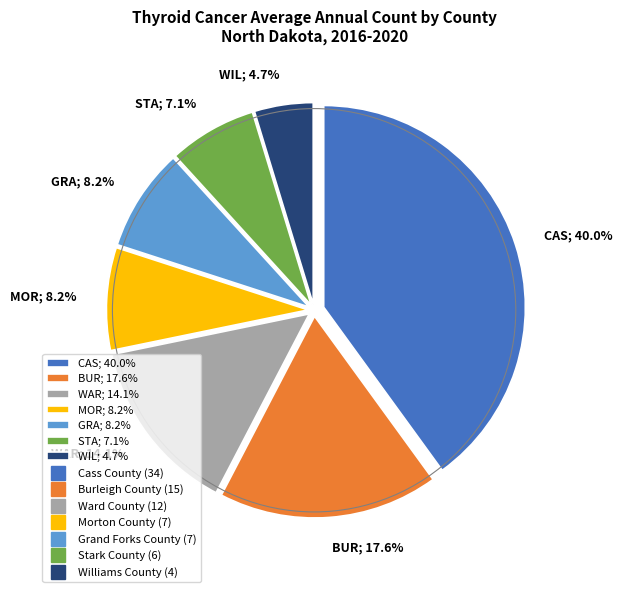

What percentage is NOT represented by BUR; 17.6%?

82.4%